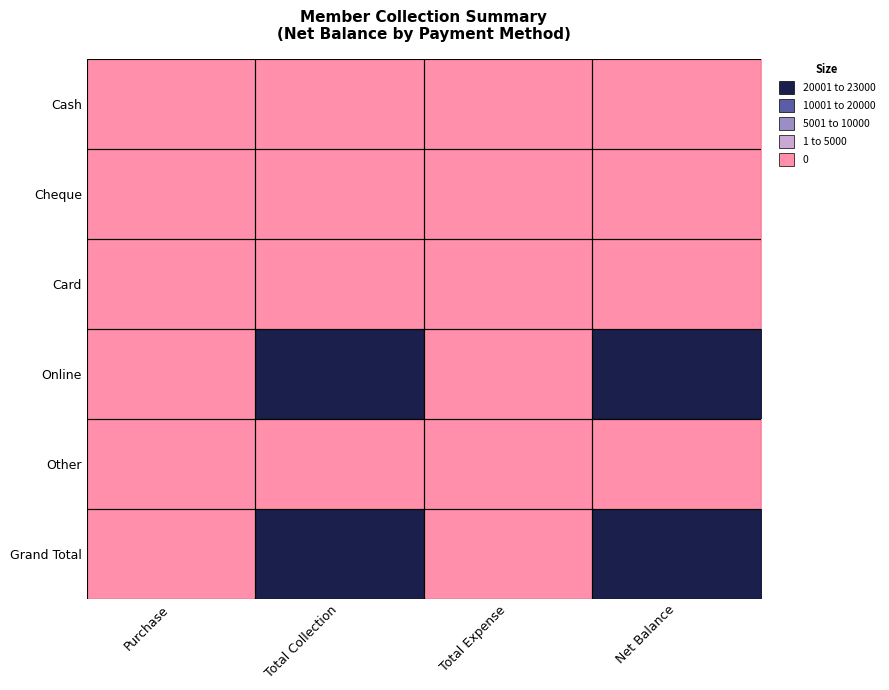

Rank the series at Purchase from highest to lowest value.

Cash, Cheque, Card, Online, Other, Grand Total